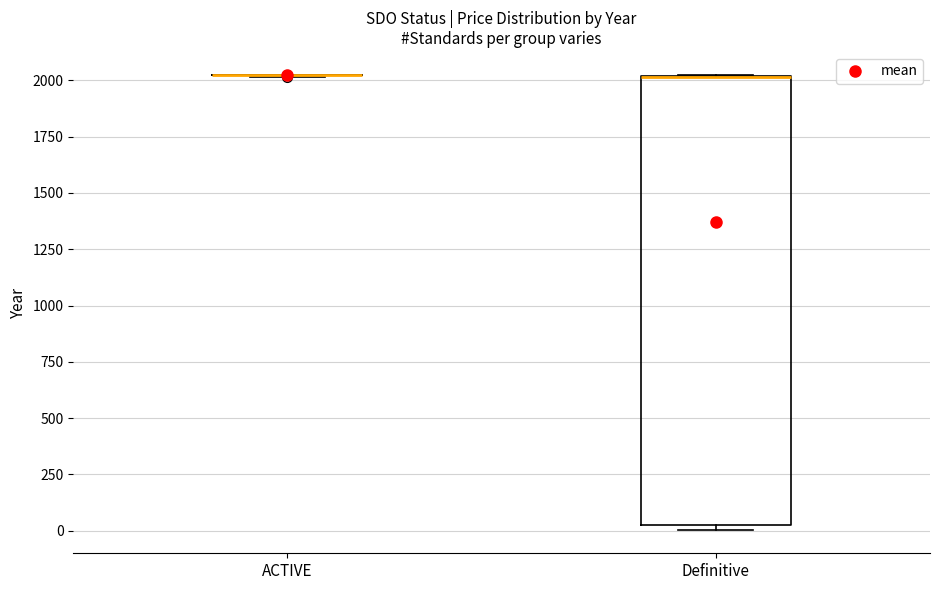

Comparing the boxes themselves (not the whiskers), which one is the tallest?

Definitive